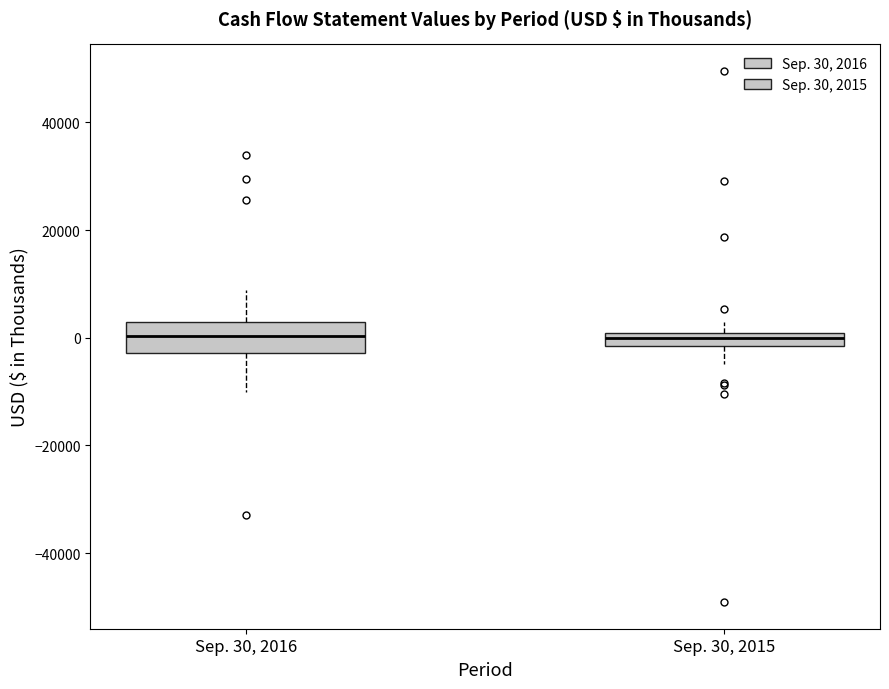

Where is the lower edge of the box for Sep. 30, 2015 on the y-axis? The values are not printed on the chart, so give them approximately, as read against the axis.

-2000